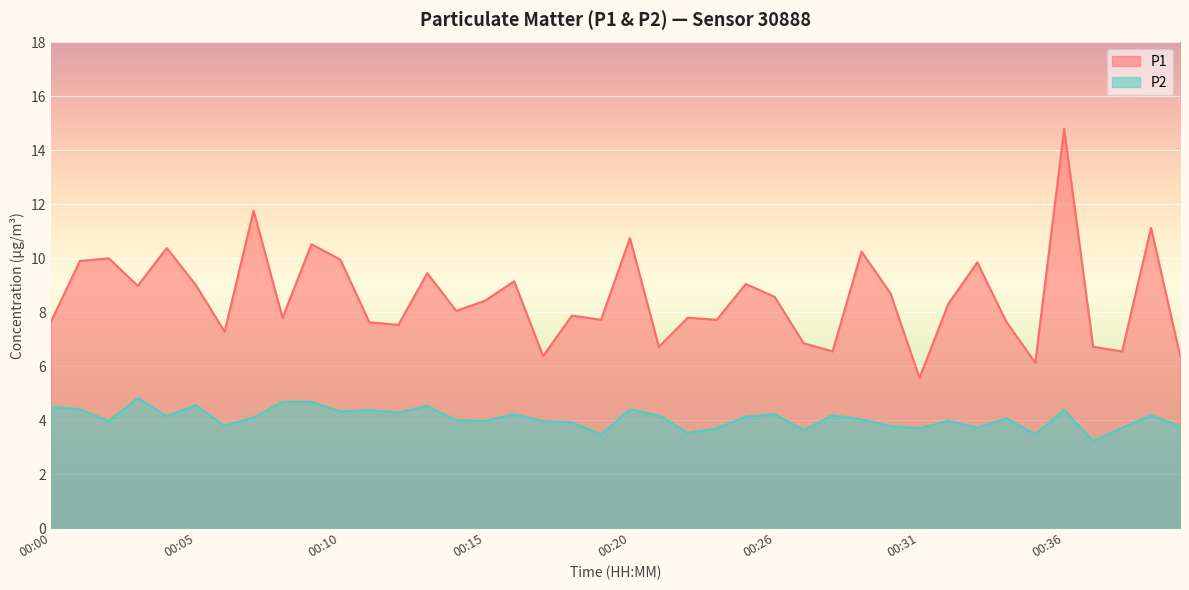

What is the average value of the P2 series?

4.1